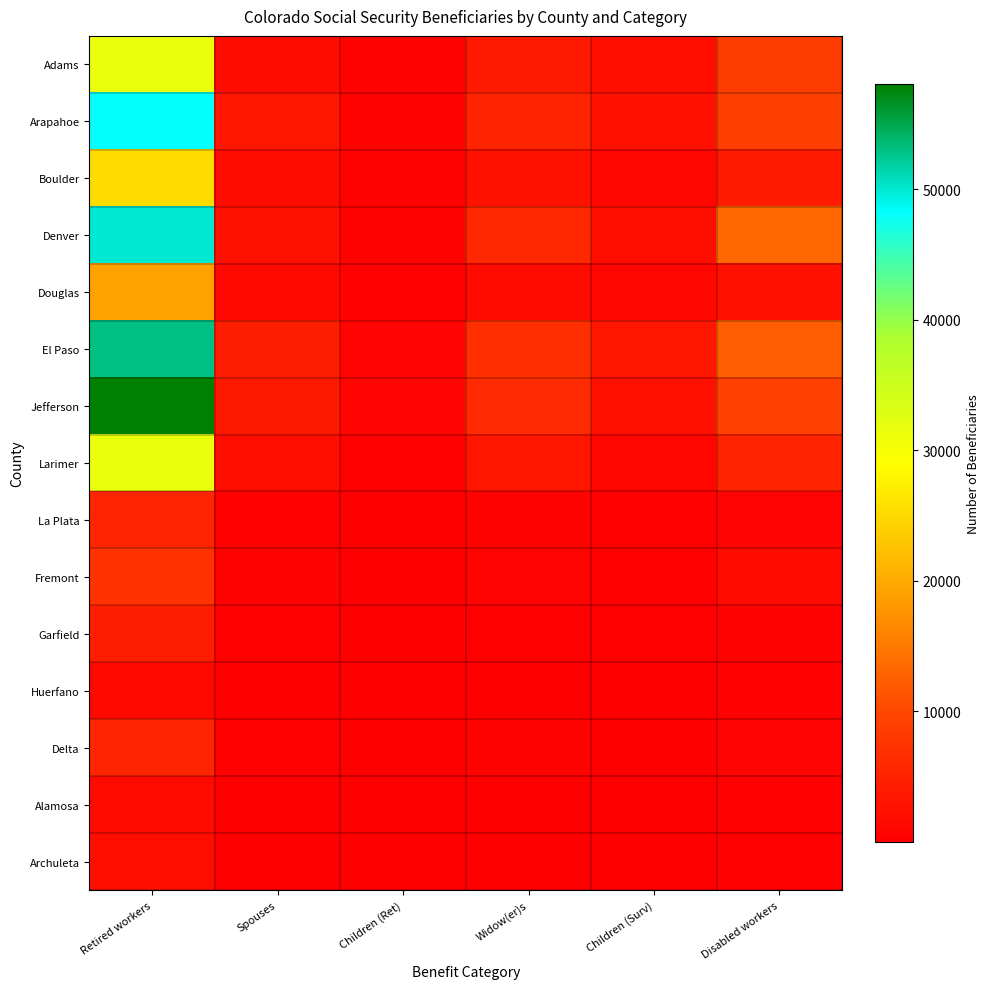

Which series has the widest spread of values?

Jefferson